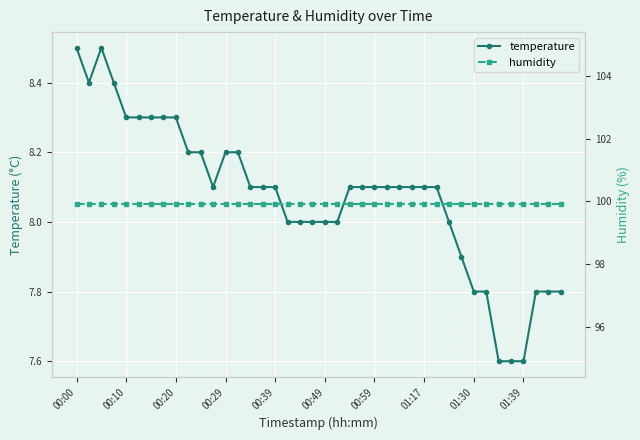

At which label is humidity closest to 99?

00:00